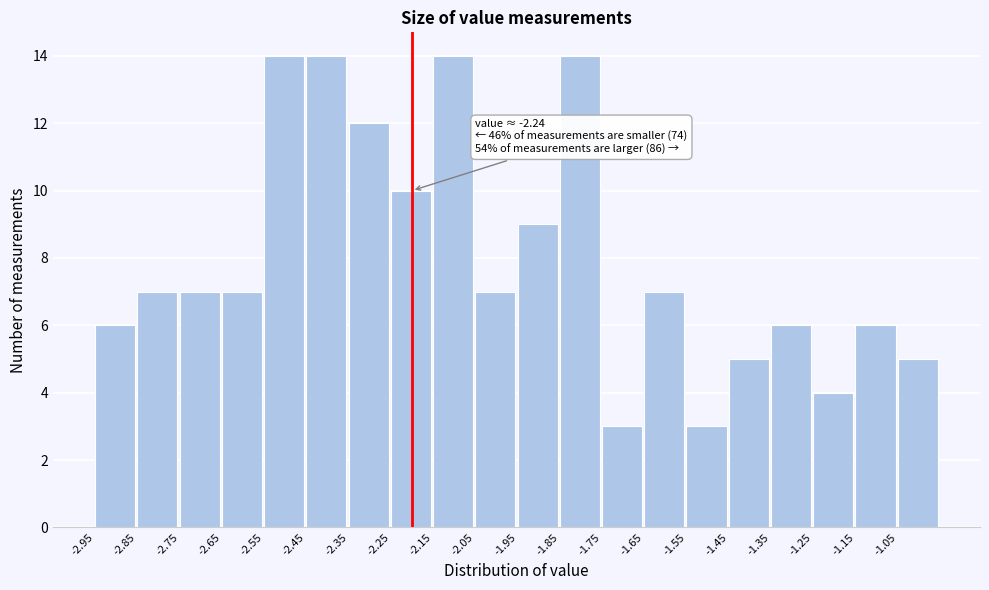

Reading left to right, transcribe all the data shown in this chart.

6	7	7	7	14	14	12	10	14	7	9	14	3	7	3	5	6	4	6	5